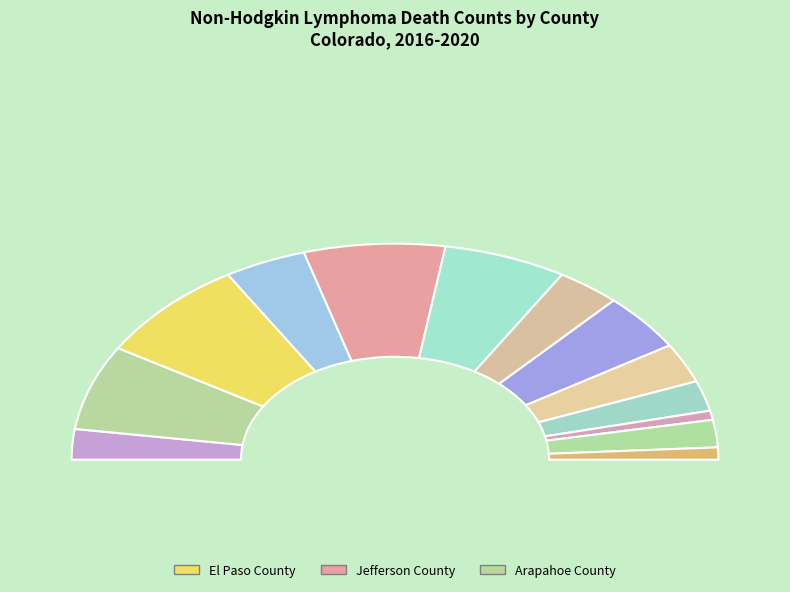

How many segments does this pie chart have?

13